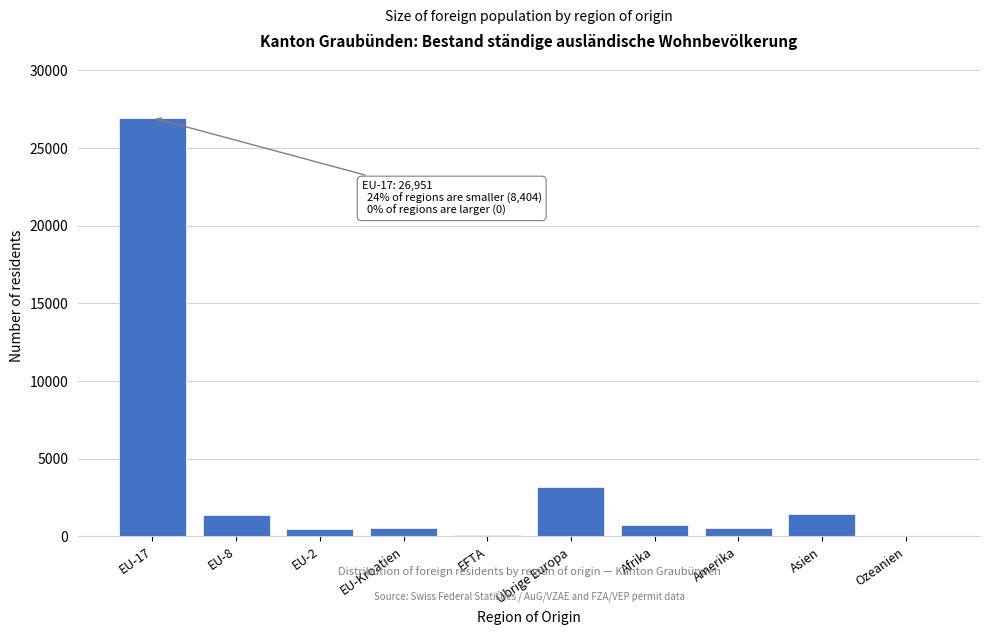

At which label is the value closest to 13489?

Übrige Europa